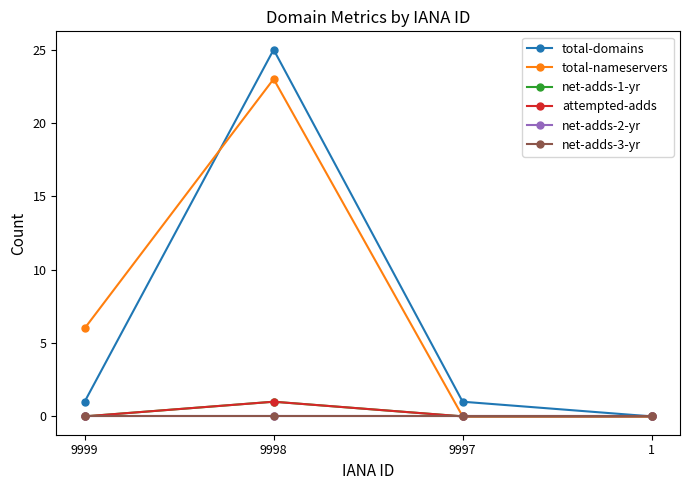

Between 9999 and 9998, which is larger?

9998